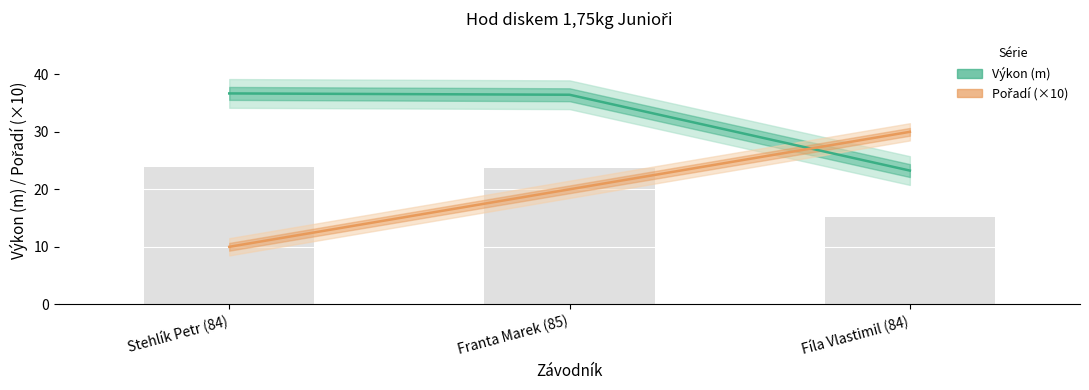

How many values in the Výkon (m) series are below 36?

1